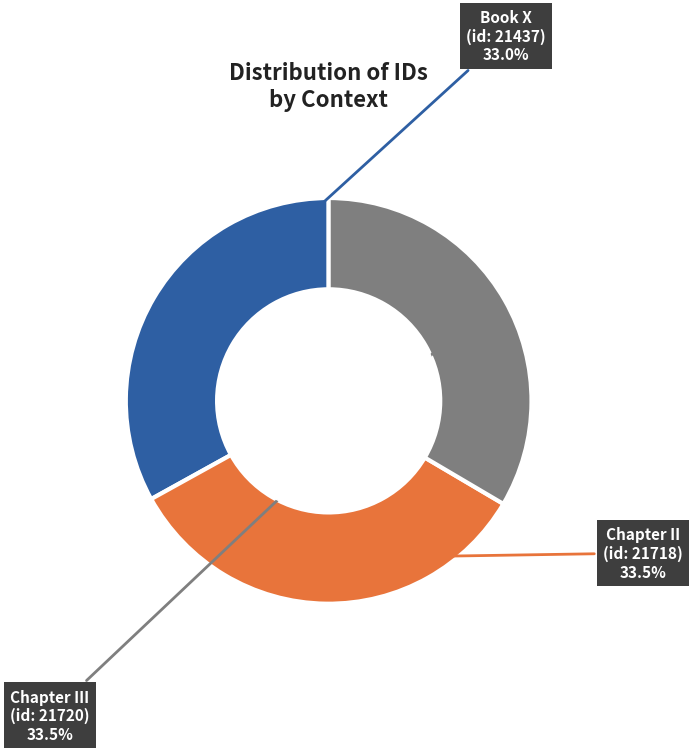

Is there a majority slice in this chart?

No